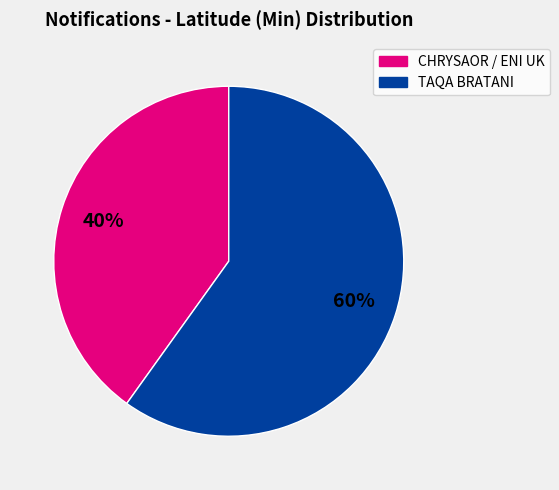

Combined, do TAQA BRATANI and CHRYSAOR / ENI UK account for over 50%?

Yes